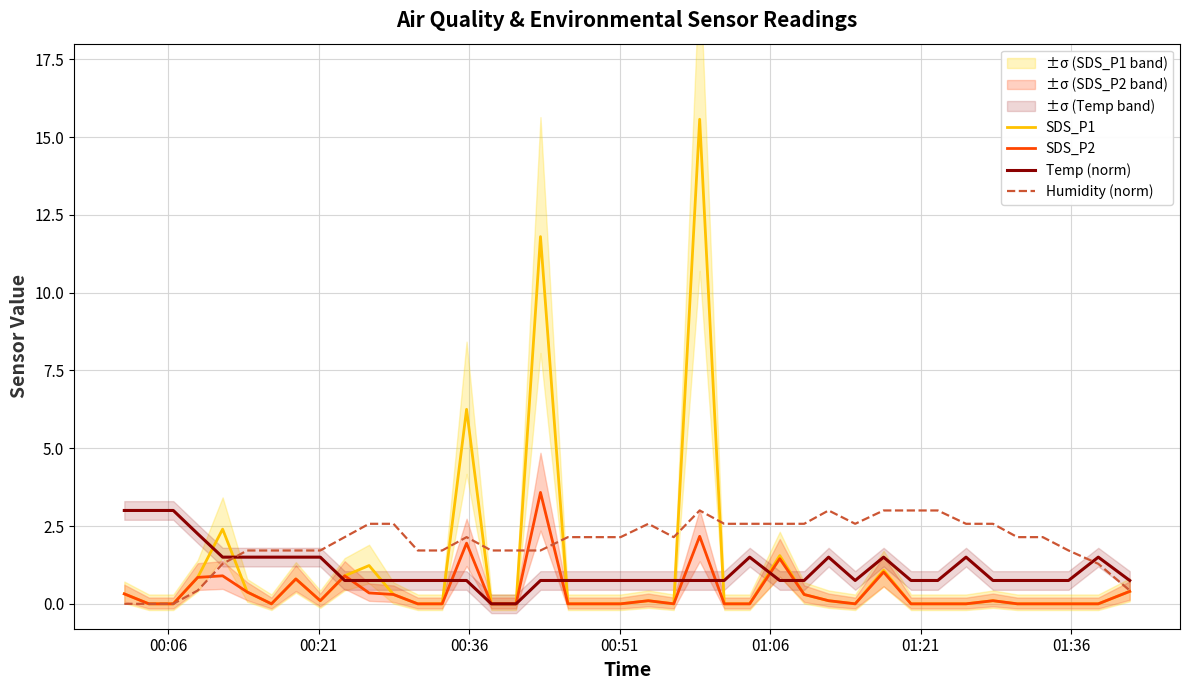

Reading left to right, extract all data points from this chart.

SDS_P1: 0.3	0.0	0.0	0.8	2.4	0.4	0.0	0.8	0.1	0.9	1.2	0.3	0.0	0.0	6.2	0.0	0.0	11.8	0.0	0.0	0.0	0.1	0.0	15.6	0.0	0.0	1.6	0.3	0.1	0.0	1.1	0.0	0.0	0.0	0.1	0.0	0.0	0.0	0.0	0.4
SDS_P2: 0.3	0.0	0.0	0.8	0.9	0.4	0.0	0.8	0.1	0.9	0.3	0.3	0.0	0.0	1.9	0.0	0.0	3.6	0.0	0.0	0.0	0.1	0.0	2.2	0.0	0.0	1.4	0.3	0.1	0.0	1.0	0.0	0.0	0.0	0.1	0.0	0.0	0.0	0.0	0.4
Temp (norm): 3.0	3.0	3.0	2.2	1.5	1.5	1.5	1.5	1.5	0.7	0.7	0.7	0.7	0.7	0.7	0.0	0.0	0.7	0.7	0.7	0.7	0.7	0.7	0.7	0.7	1.5	0.7	0.7	1.5	0.7	1.5	0.7	0.7	1.5	0.7	0.7	0.7	0.7	1.5	0.7
Humidity (norm): 0.0	0.0	0.0	0.4	1.3	1.7	1.7	1.7	1.7	2.1	2.6	2.6	1.7	1.7	2.1	1.7	1.7	1.7	2.1	2.1	2.1	2.6	2.1	3.0	2.6	2.6	2.6	2.6	3.0	2.6	3.0	3.0	3.0	2.6	2.6	2.1	2.1	1.7	1.3	0.4